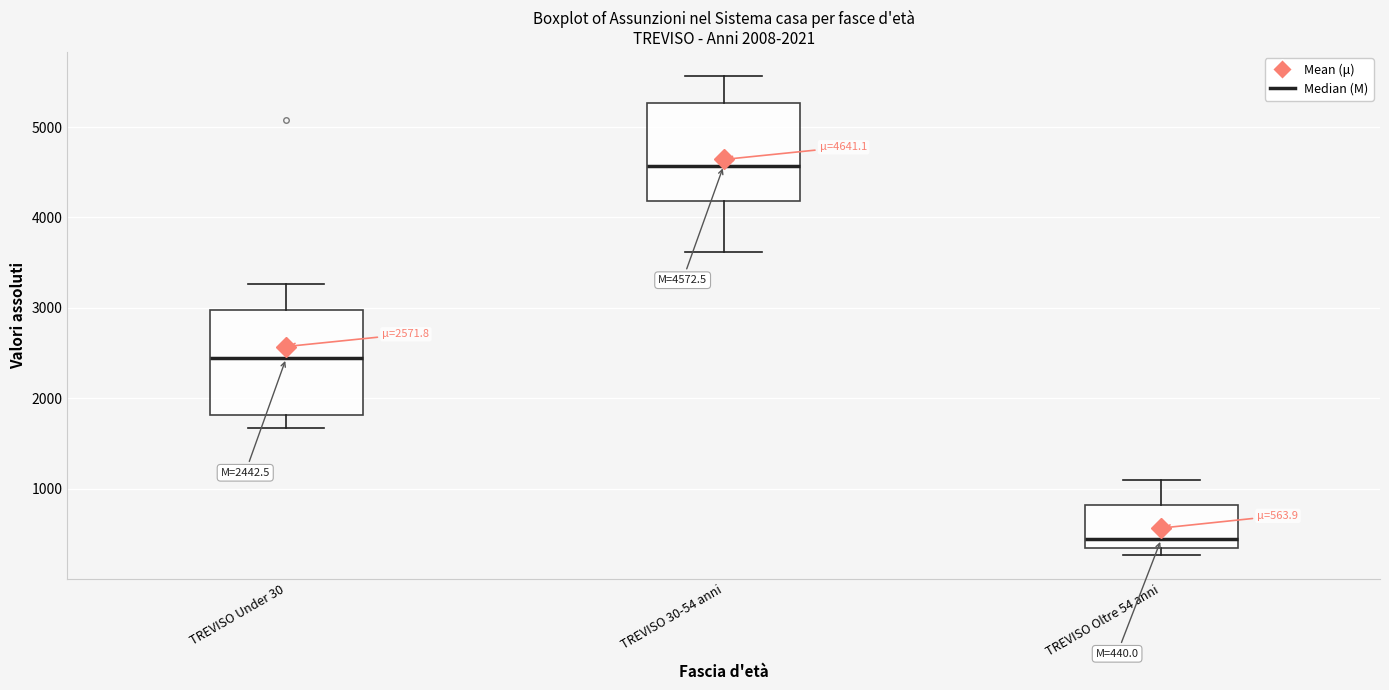

Which box has the lowest median line?

TREVISO Oltre 54 anni